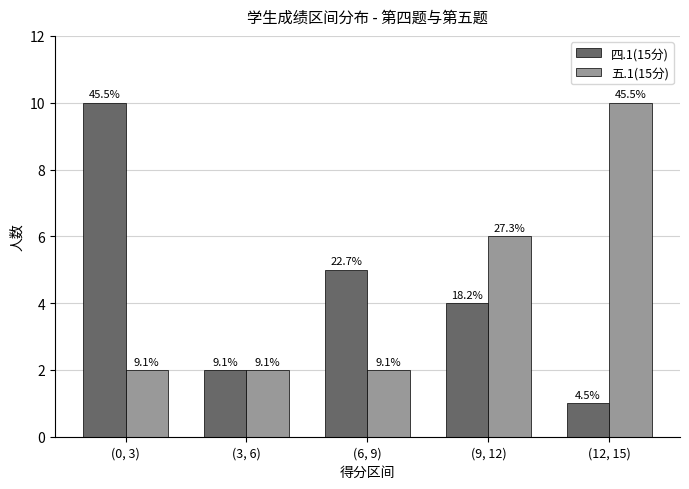

What are all the series names shown in the legend?

四.1(15分), 五.1(15分)